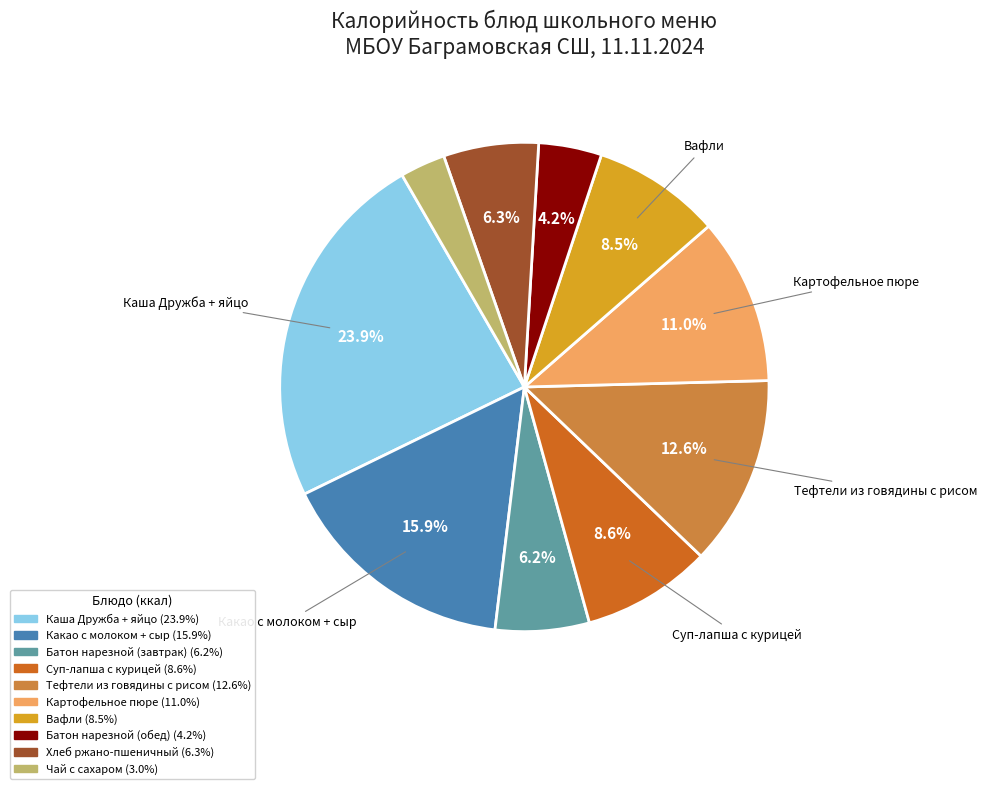

Count the number of slices in the pie.

10